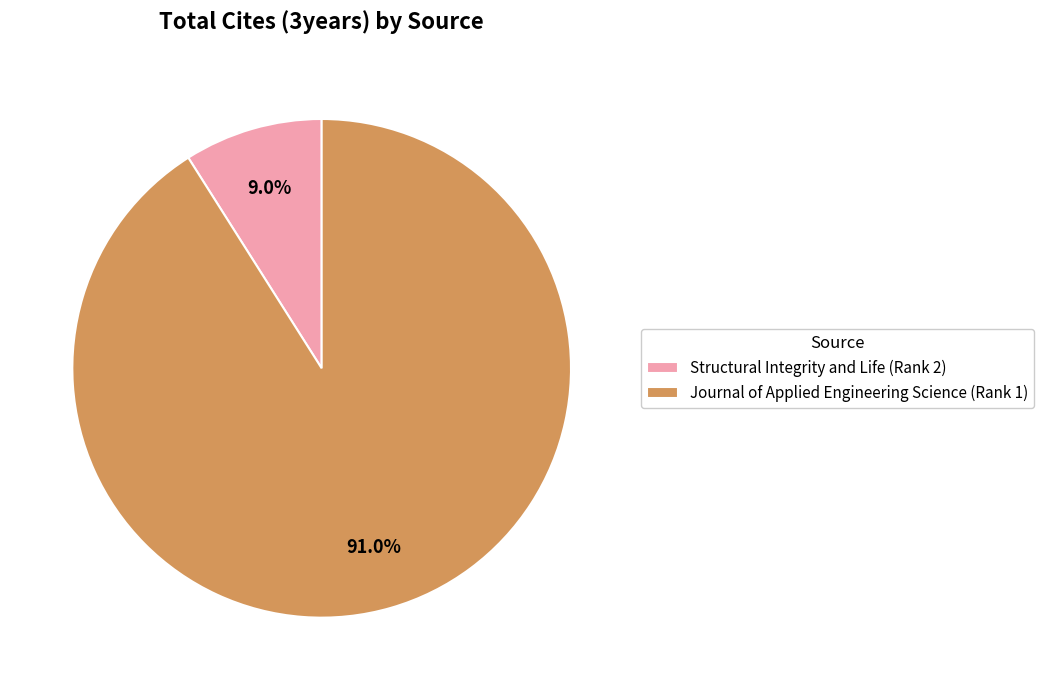

Which category accounts for the majority?

Journal of Applied Engineering Science (Rank 1)